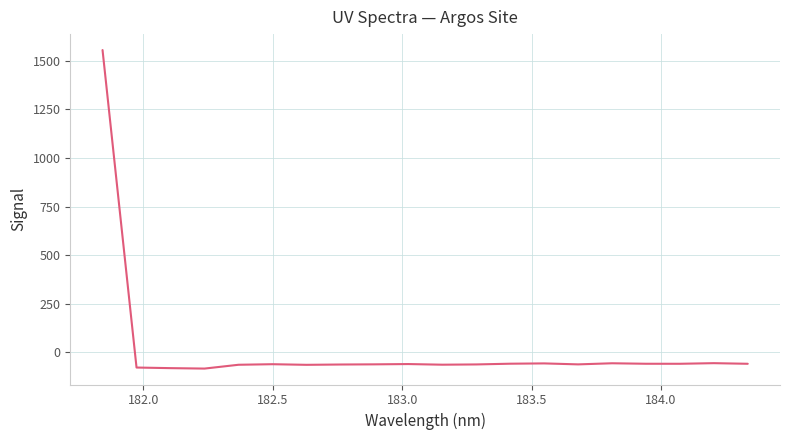

What is the difference between the maximum and minimum values?

1638.2